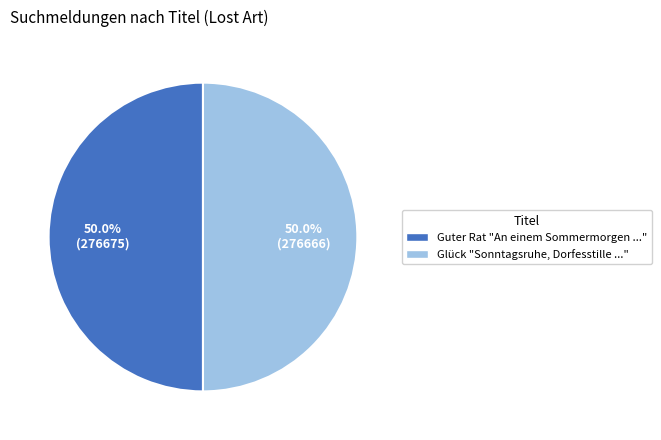

Approximately how many times larger is the value at Glück "Sonntagsruhe, Dorfesstille ..." compared to Guter Rat "An einem Sommermorgen ..."?

1.0